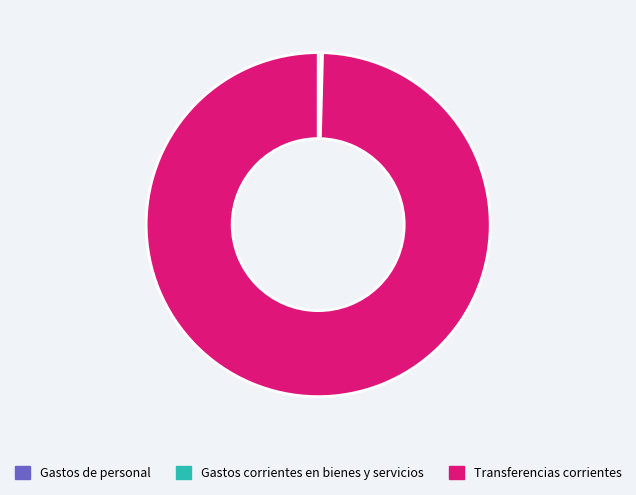

True or false: Gastos de personal accounts for 0% of the total.

True